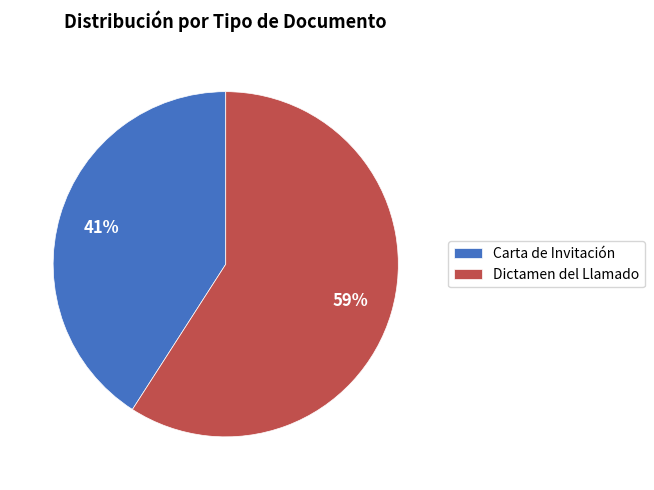

What is the majority slice?

Dictamen del Llamado